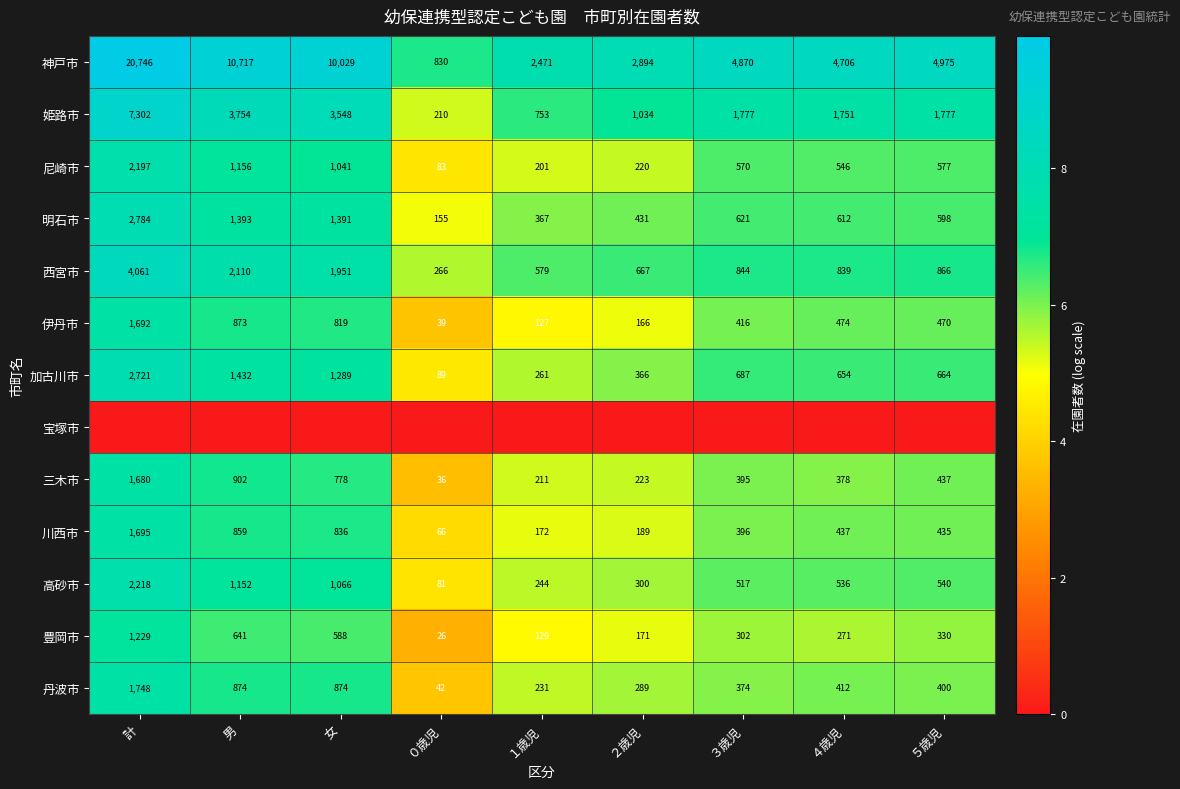

At how many categories does at least one series exceed 6?

9